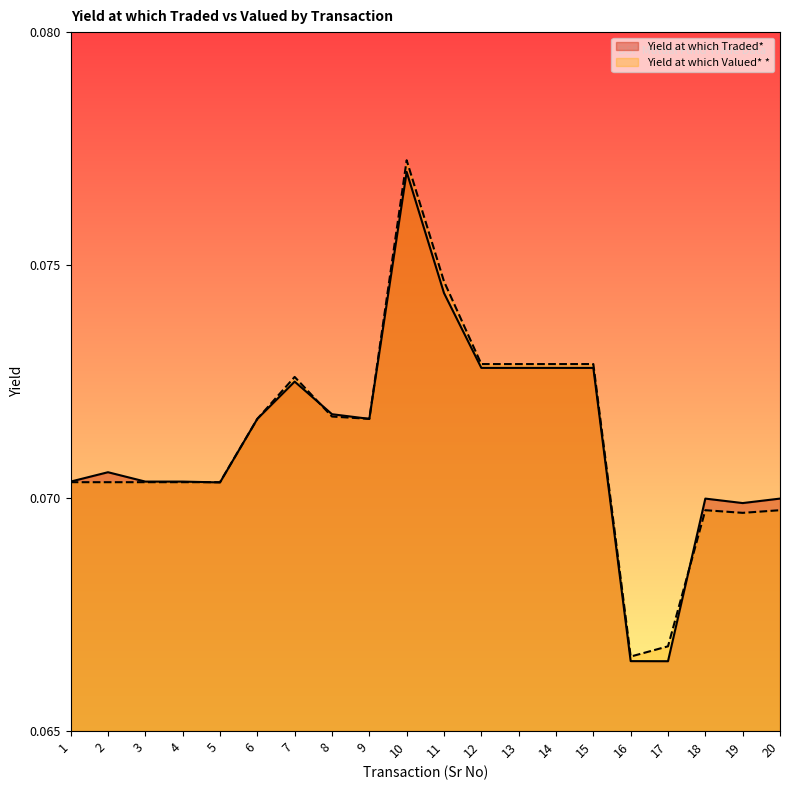

Rank the series by their maximum value, from lowest to highest.

Yield at which Traded*, Yield at which Valued* *